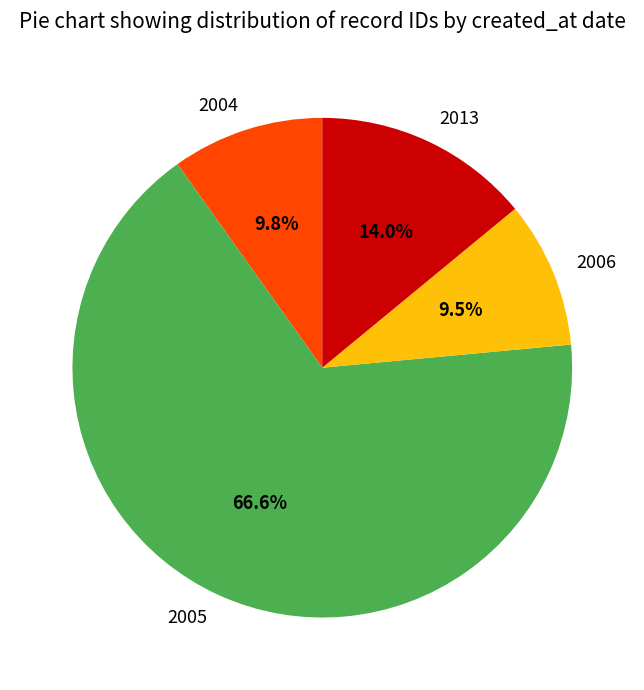

Which category accounts for the majority?

2005